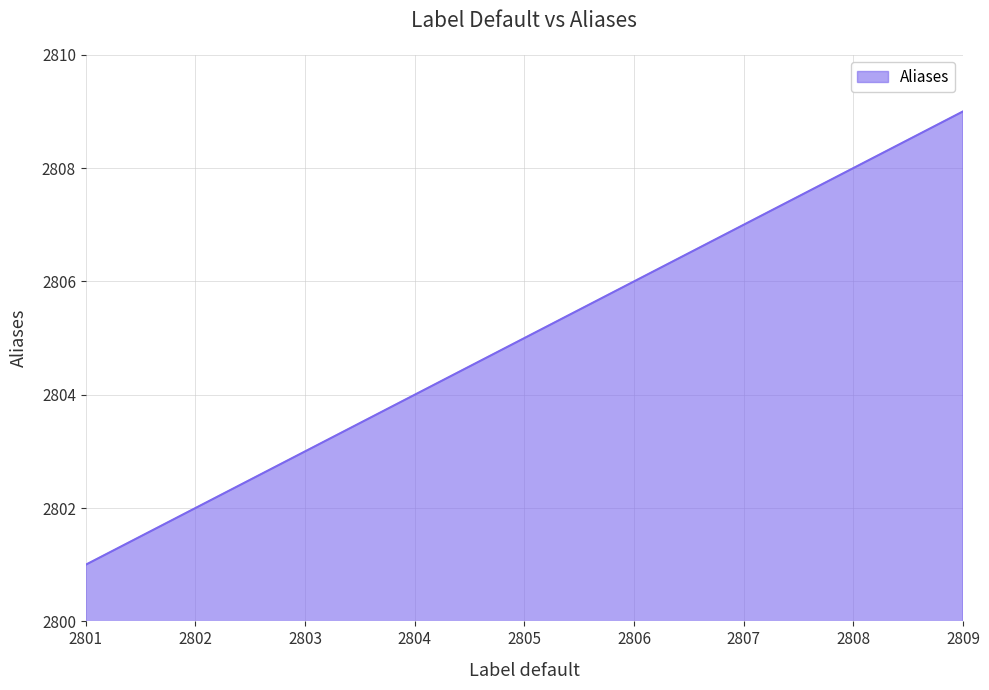

What is the change in value from 2801 to 2807?

+6